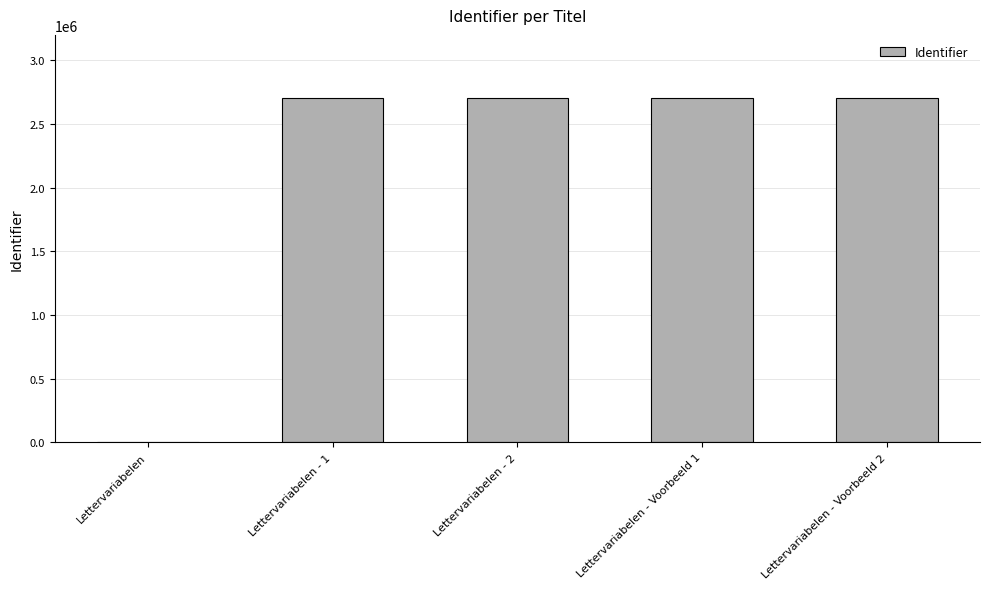

Where is the data nearest to the value 1352935?

Lettervariabelen - 1